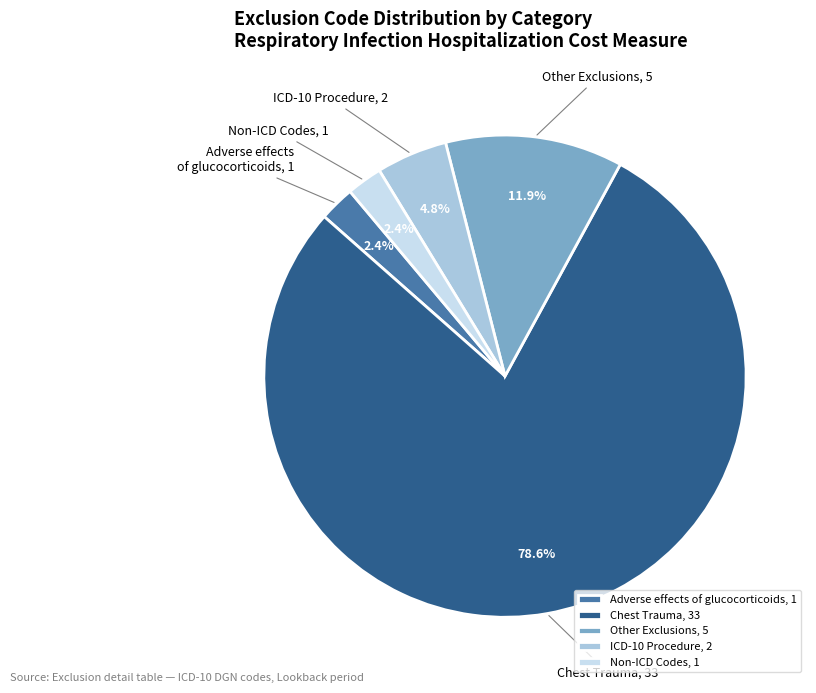

Does Adverse effects of glucocorticoids, 1 account for over 50% of the chart?

No